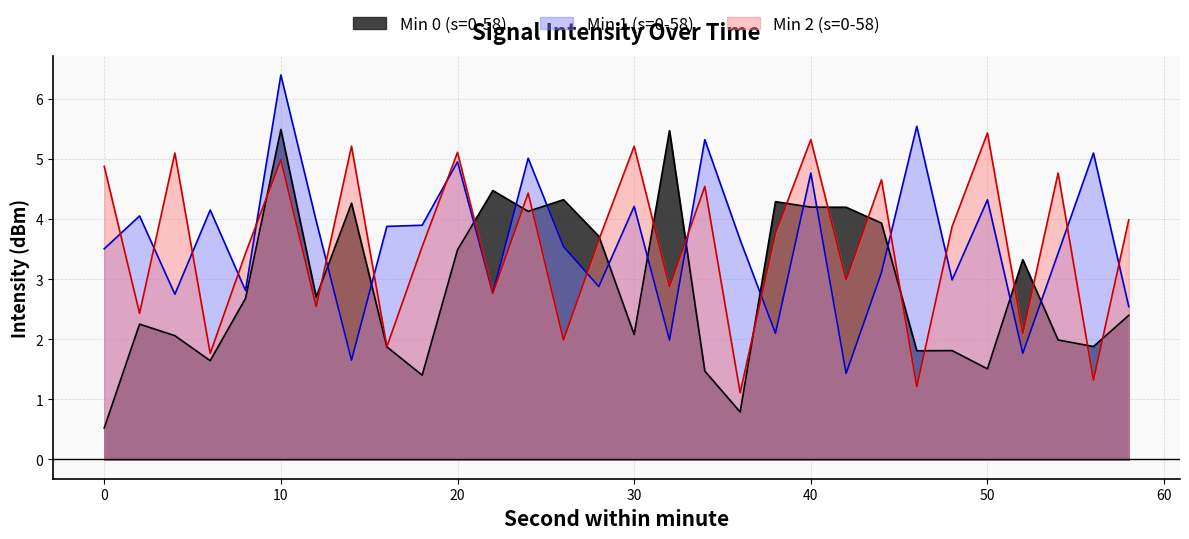

What is the value of the Min 0 (s=0-58) point at the 20th from the left?

4.3